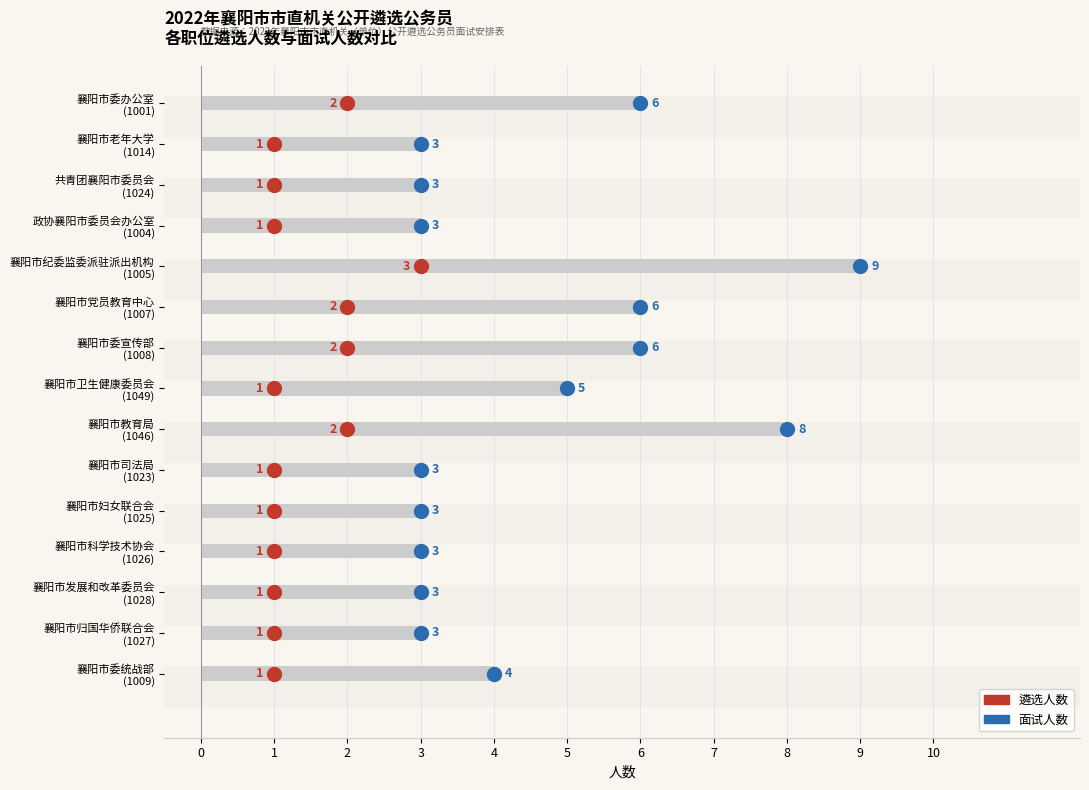

Count the values in the range 3 to 6.

13